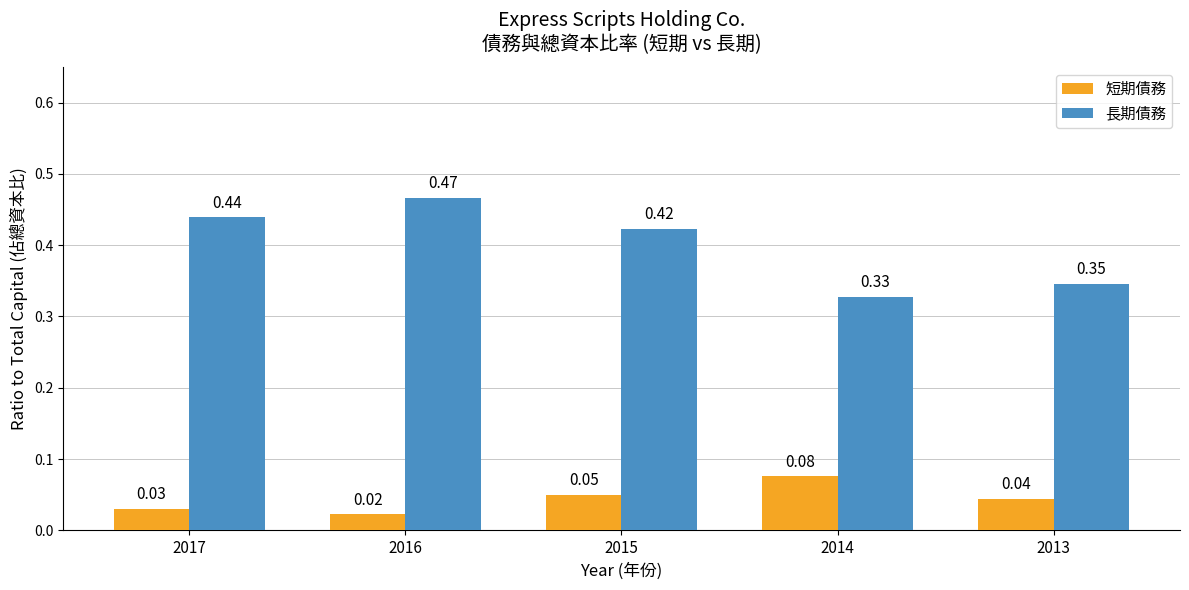

At how many categories does at least one series exceed 0?

5